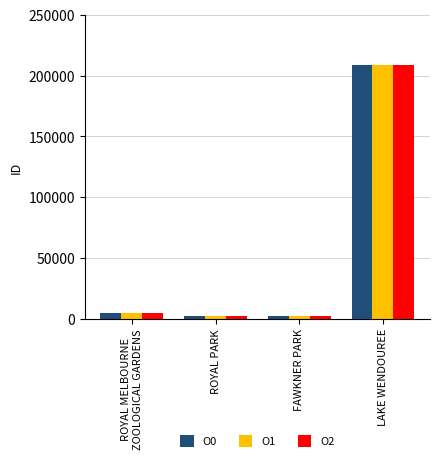

At which category is the sum across all series the highest?

LAKE WENDOUREE